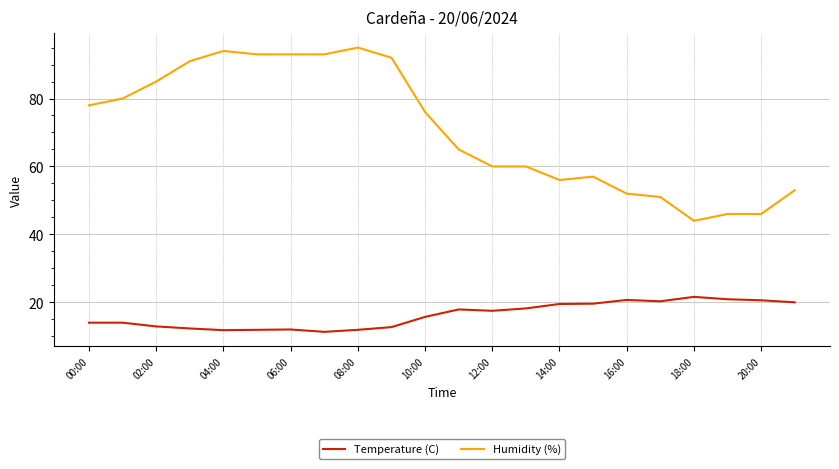

What is the highest value of the Humidity (%) series?

95.0